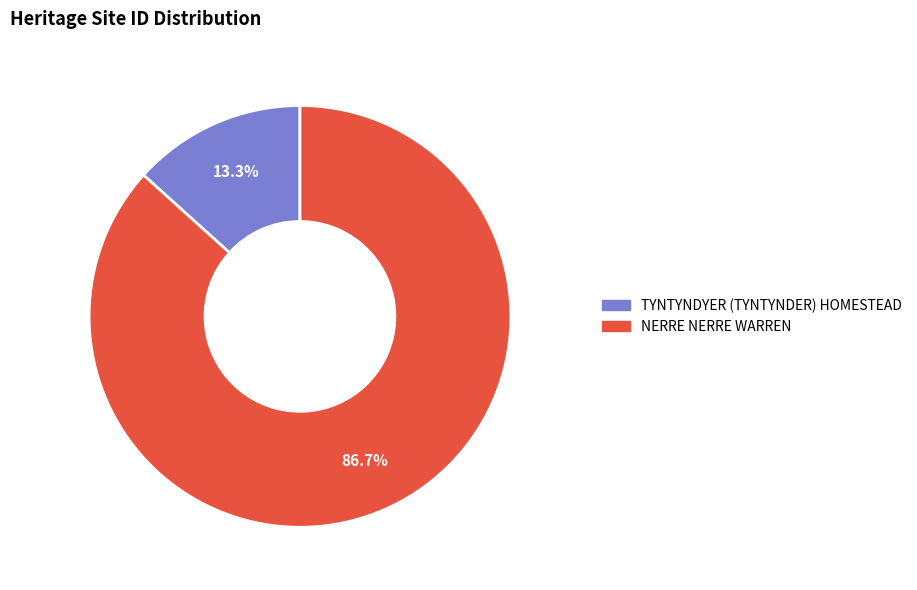

Which category has the biggest portion of the pie?

NERRE NERRE WARREN